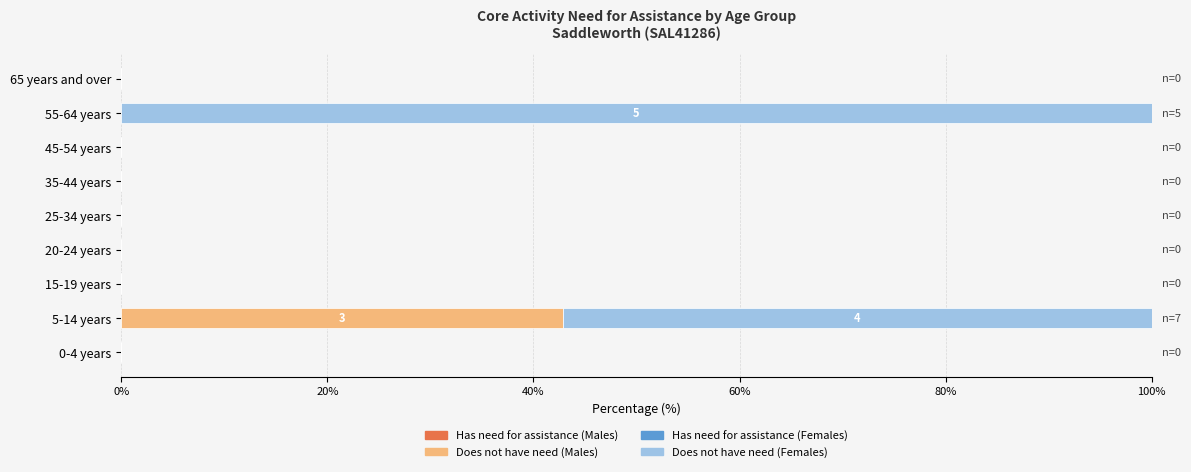

What is the highest value of the Does not have need (Males) series?

42.9